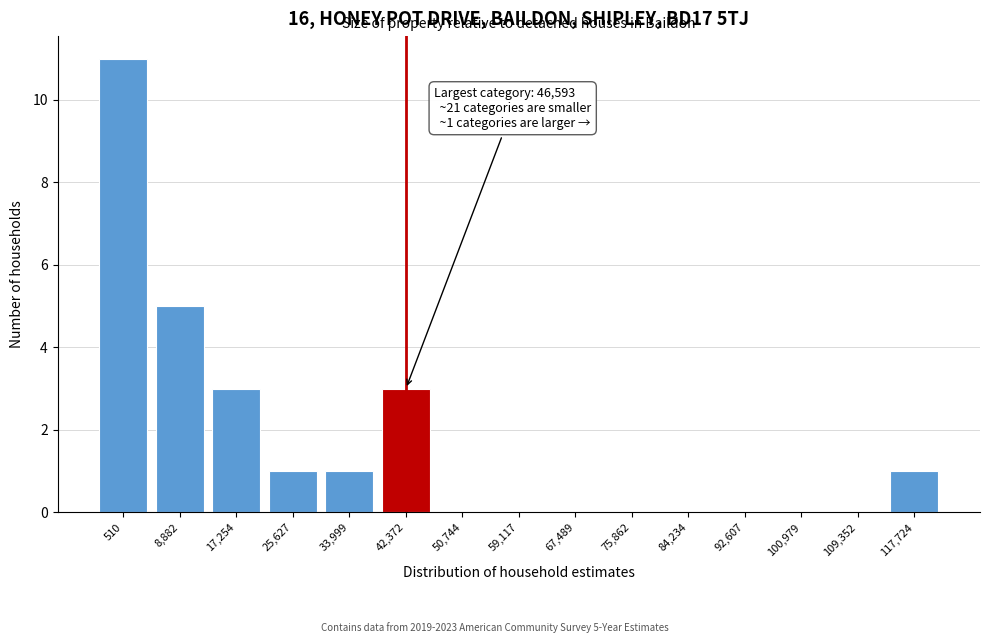

Reading left to right, list all the values displayed in this chart.

510=11	8,882=5	17,254=3	25,627=1	33,999=1	42,372=3	50,744=0	59,117=0	67,489=0	75,862=0	84,234=0	92,607=0	100,979=0	109,352=0	117,724=1